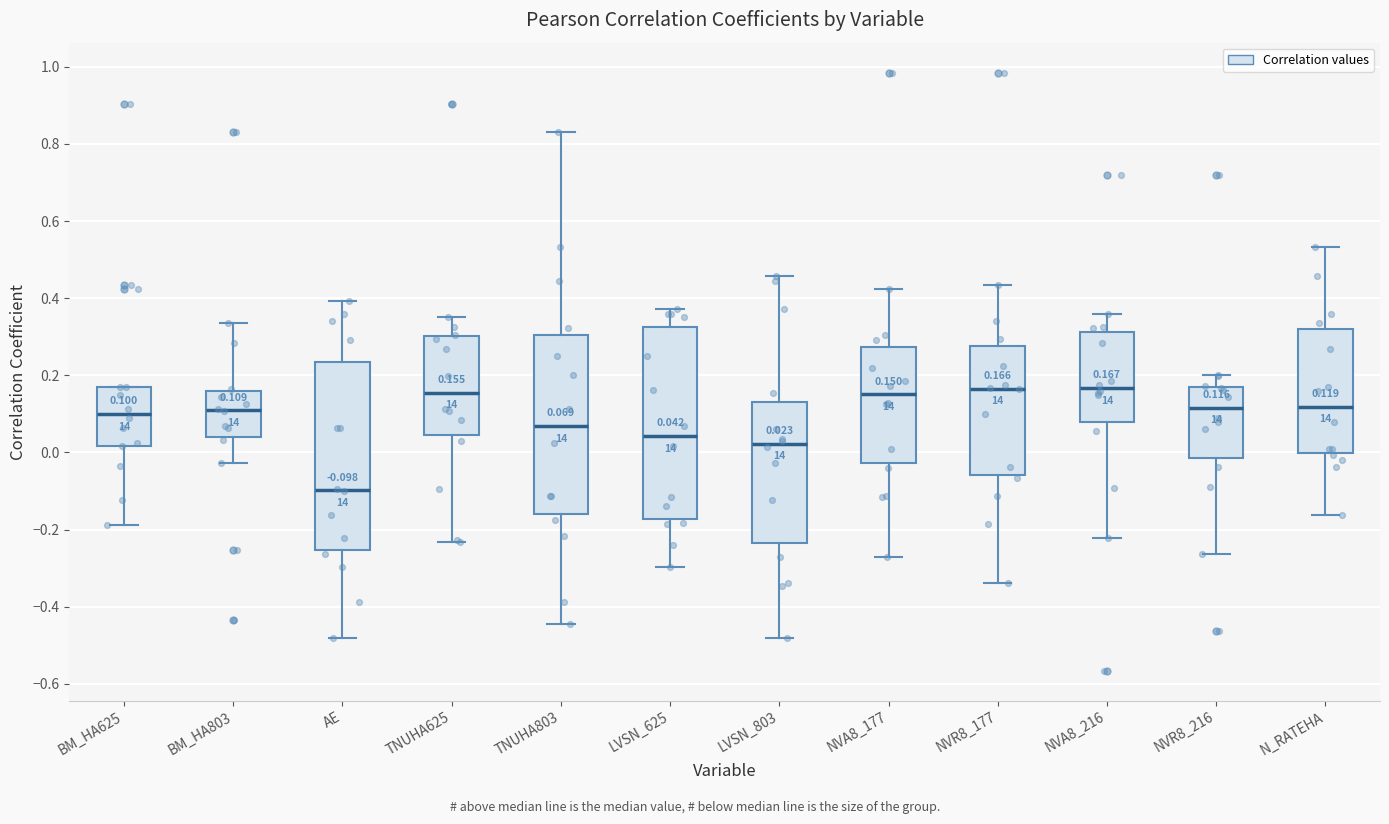

Which box has the lowest median line?

AE